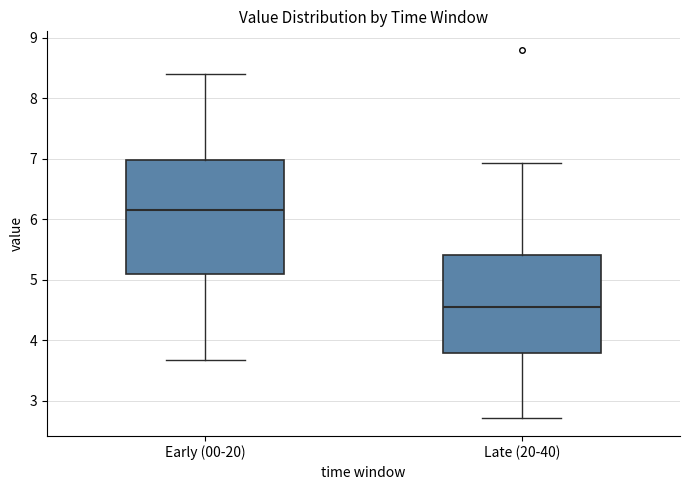

Reading left to right, transcribe this box plot: for each box, give where its median line is, the range the box spans, and where its two whiskers end, as read against the y-axis. The values are not printed on the chart, so give them approximately, as read against the axis.

Early (00-20): median 6.2, box 5.1 to 7.0, whiskers 3.7 to 8.4
Late (20-40): median 4.5, box 3.8 to 5.4, whiskers 2.7 to 6.9